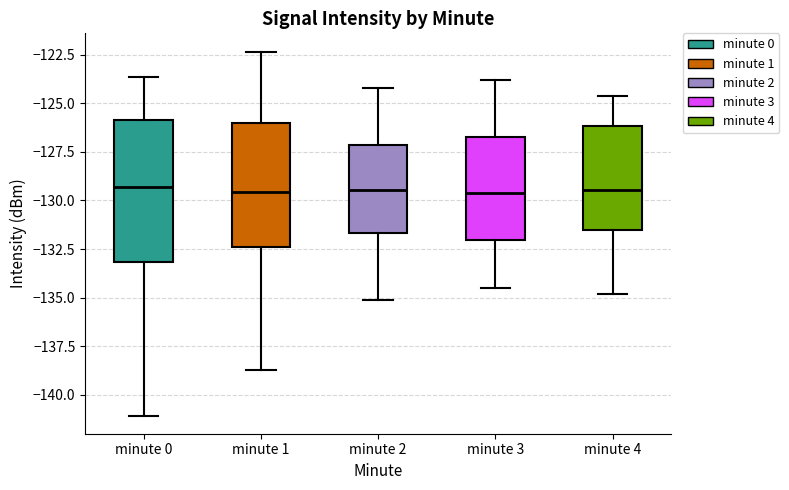

Where does the upper whisker of the box for minute 3 end on the y-axis? The values are not printed on the chart, so give them approximately, as read against the axis.

-124.0